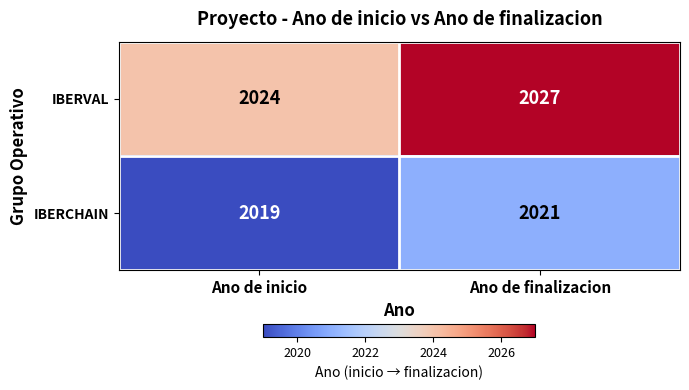

Reading left to right, transcribe all the data shown in this chart.

IBERVAL: Ano de inicio=2024	Ano de finalizacion=2027
IBERCHAIN: Ano de inicio=2019	Ano de finalizacion=2021